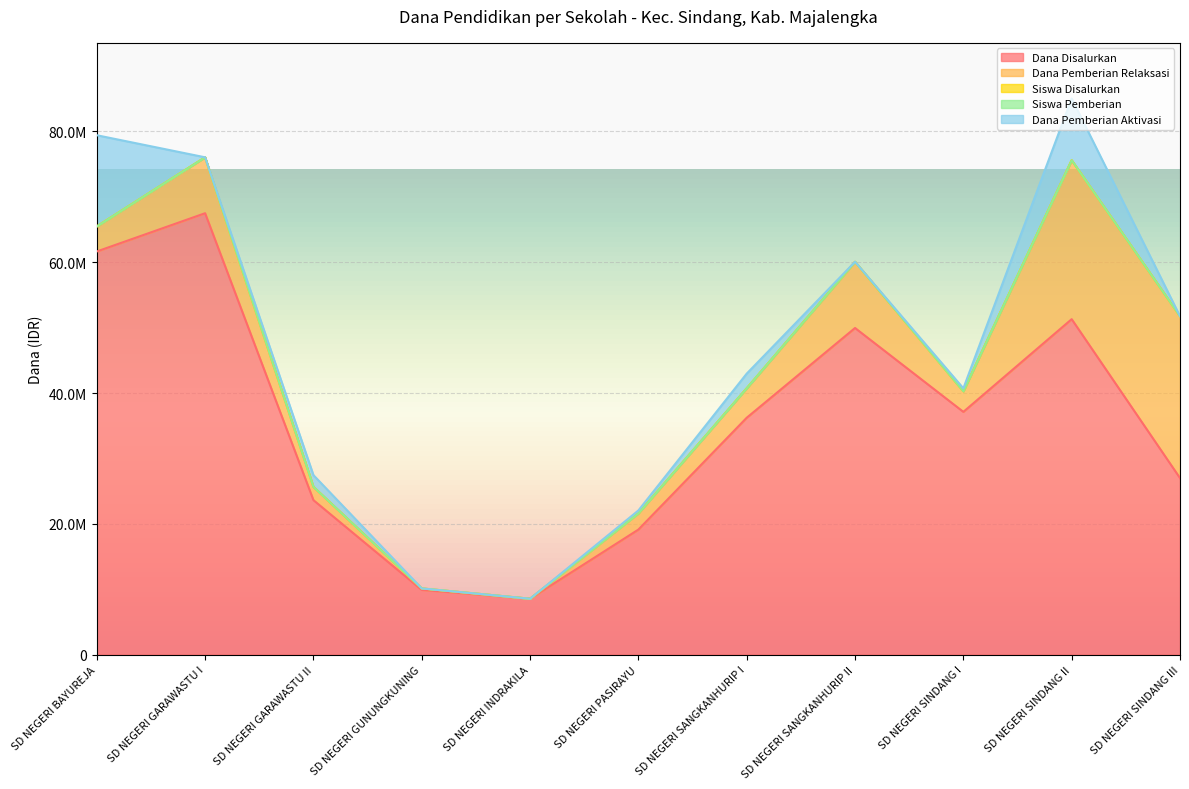

What is the total value across all series at SD NEGERI SINDANG III?

51750067